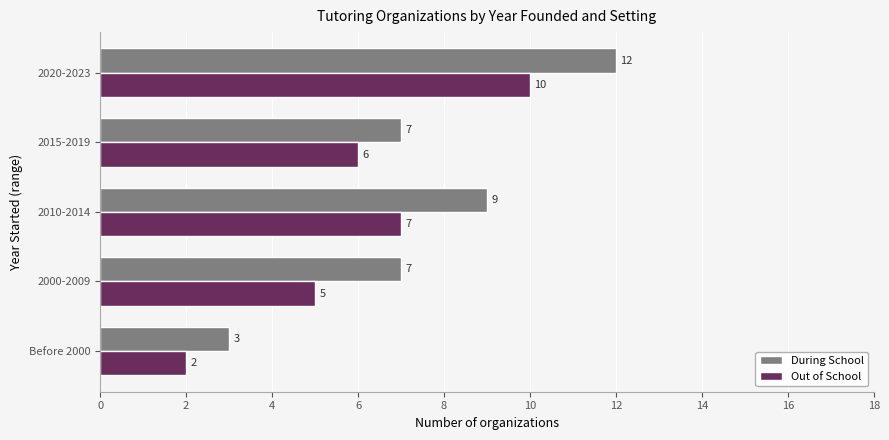

The value of During School at Before 2000 is 2. True or false?

False